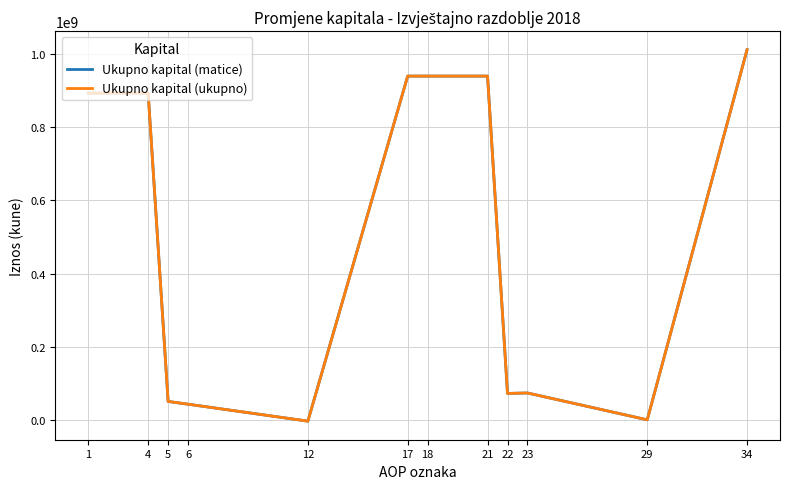

The value of Ukupno kapital (ukupno) at 1 is 893352517.0. True or false?

True